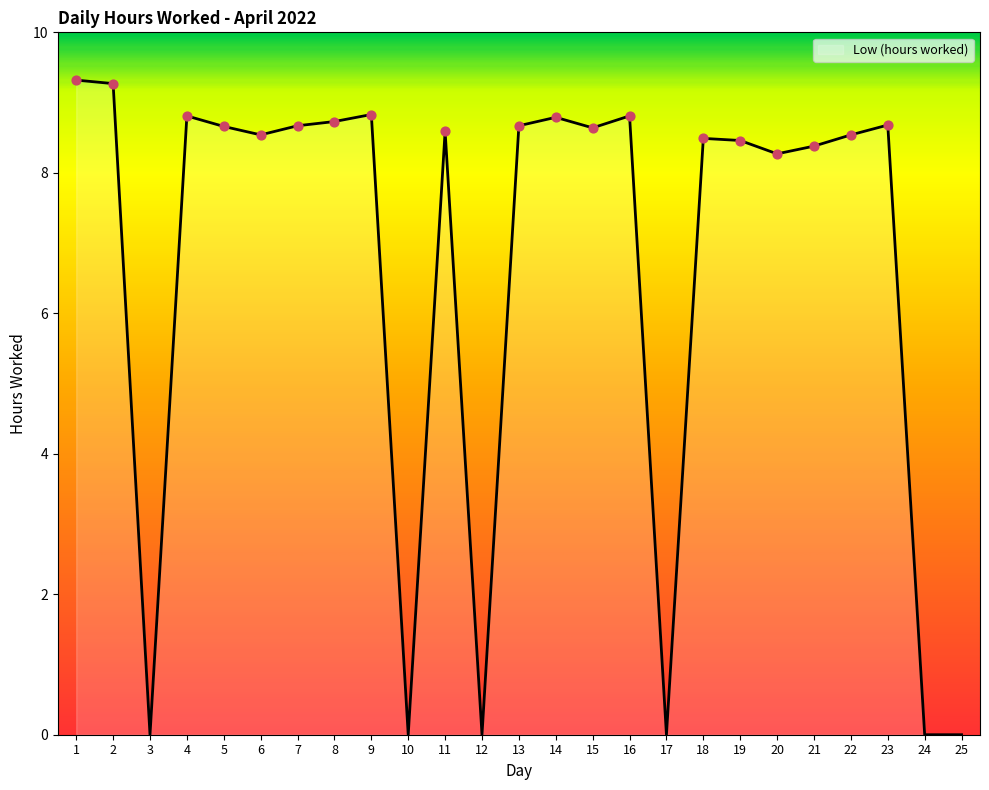

What is the change in value from 10 to 23?

+8.7